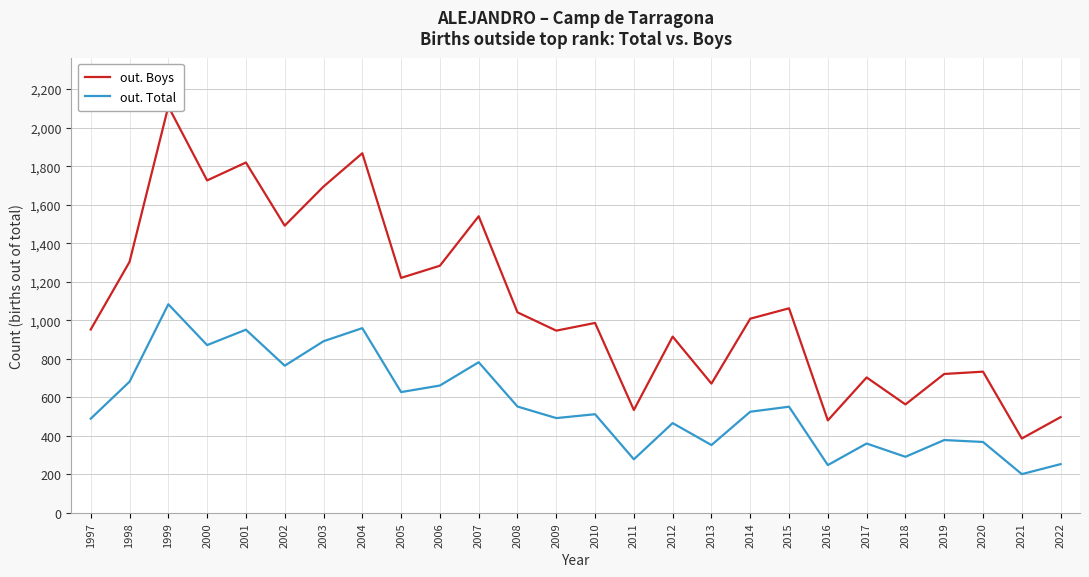

List the series in order of their overall mean, lowest first.

out. Total, out. Boys